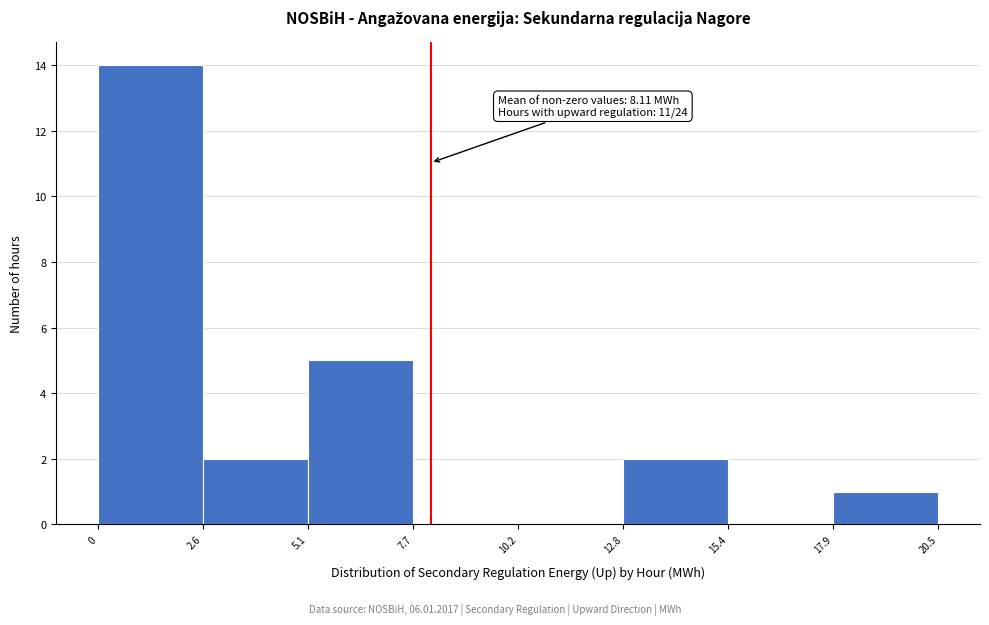

Which range on the x-axis has the tallest bar?

0 to 2.6